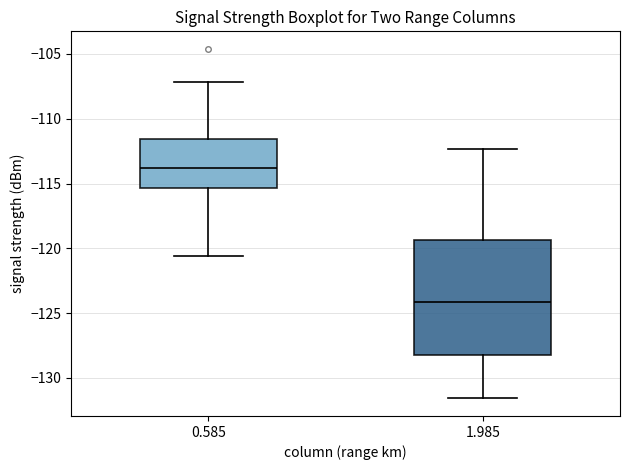

Reading left to right, transcribe this box plot: for each box, give where its median line is, the range the box spans, and where its two whiskers end, as read against the y-axis. The values are not printed on the chart, so give them approximately, as read against the axis.

0.585: median -114.0, box -115.5 to -111.5, whiskers -120.5 to -107.0
1.985: median -124.0, box -128.0 to -119.5, whiskers -131.5 to -112.5